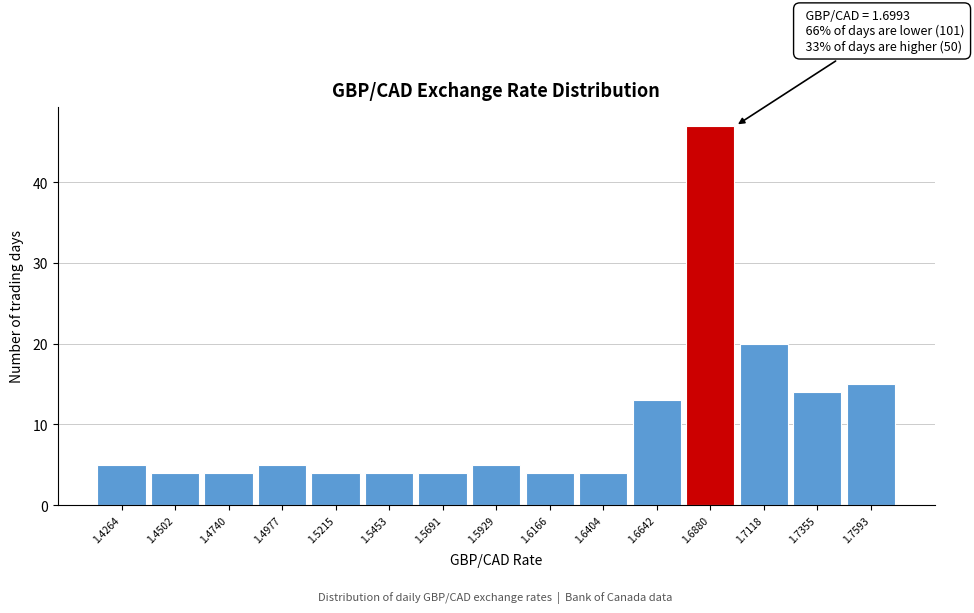

Which range on the x-axis has the tallest bar?

1.675 to 1.700